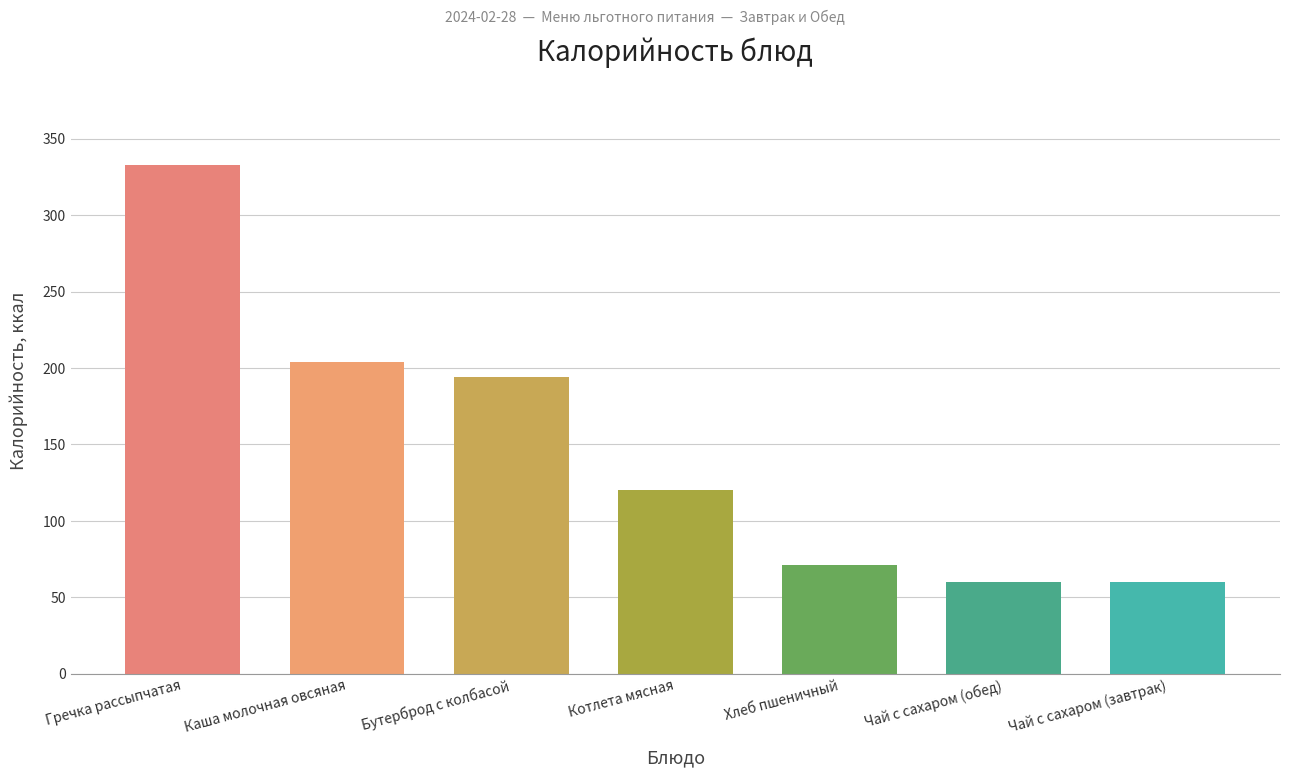

Reading left to right, what are all the values shown in this chart?

333	204	194	120	71	60	60